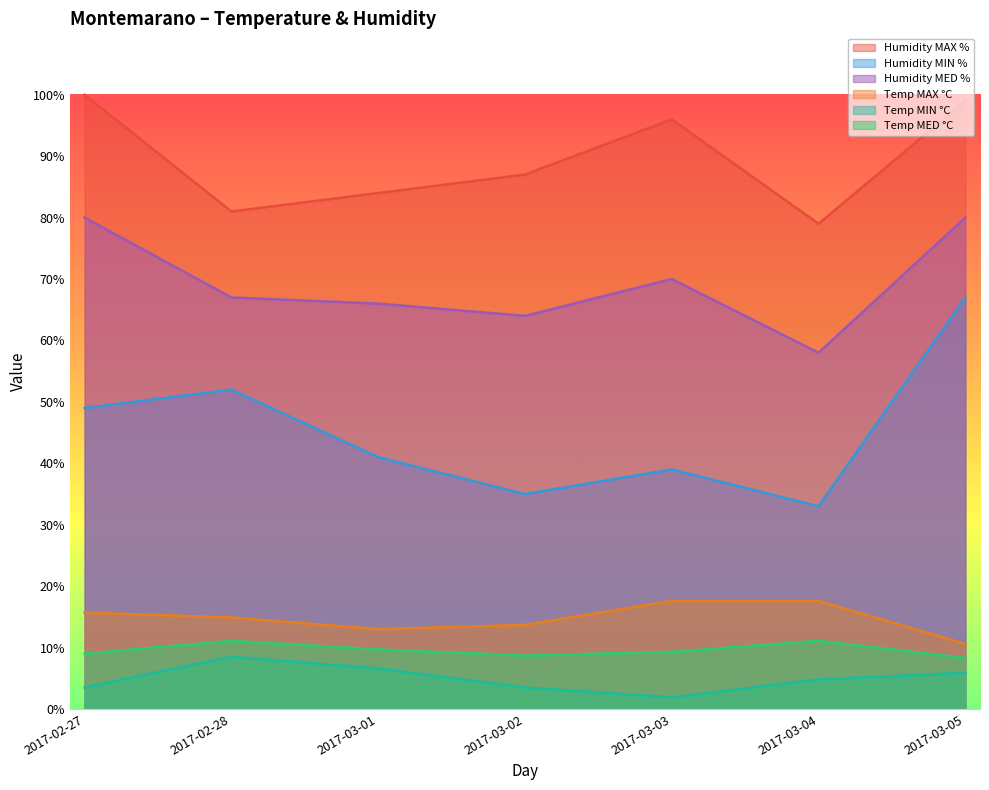

True or false: Temp MAX °C and Humidity MED % cross at least once.

False